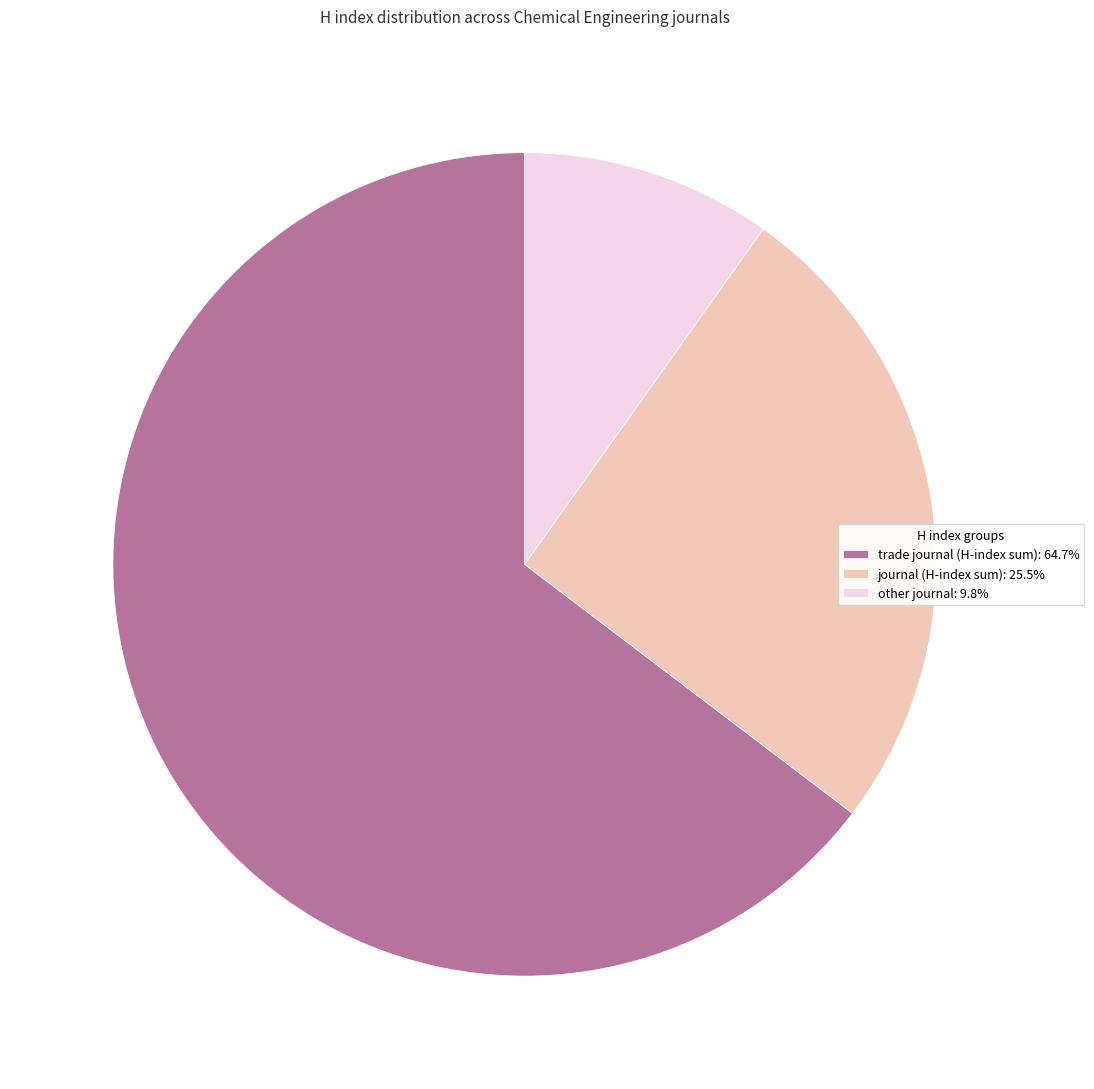

Is the sum of journal (H-index sum): 25.5% and other journal: 9.8% greater than half?

No